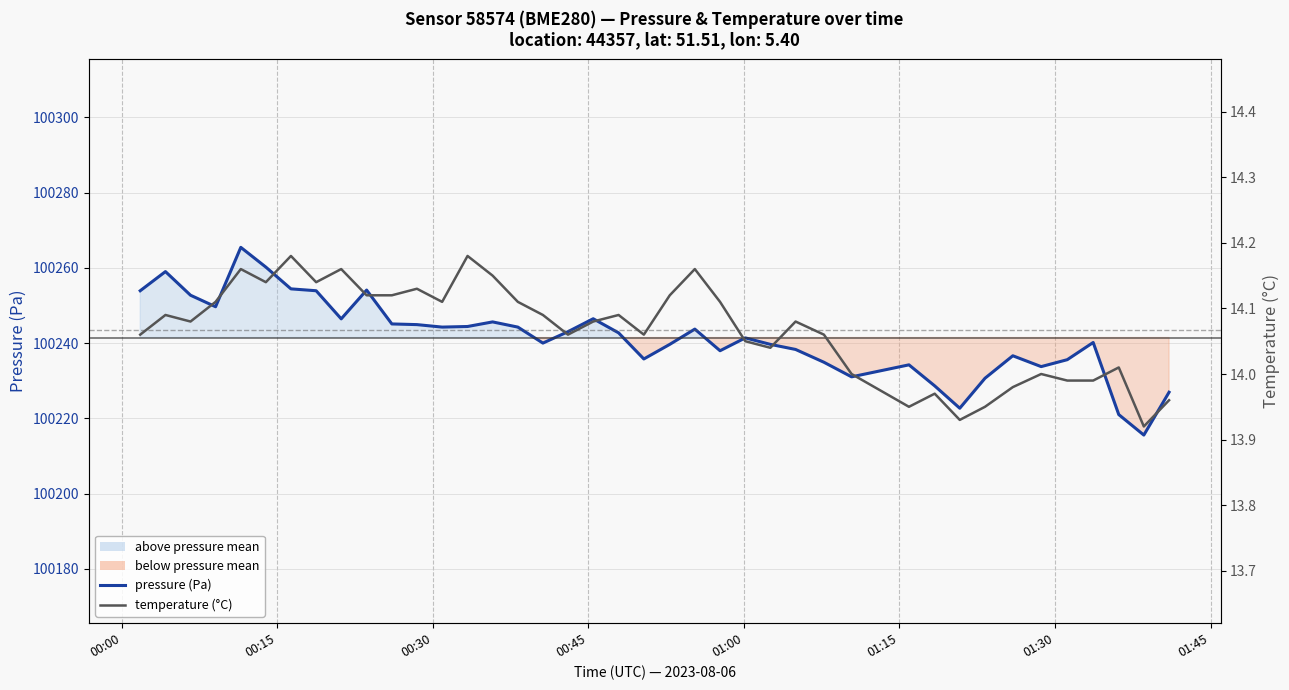

What is the minimum value for temperature?

13.9